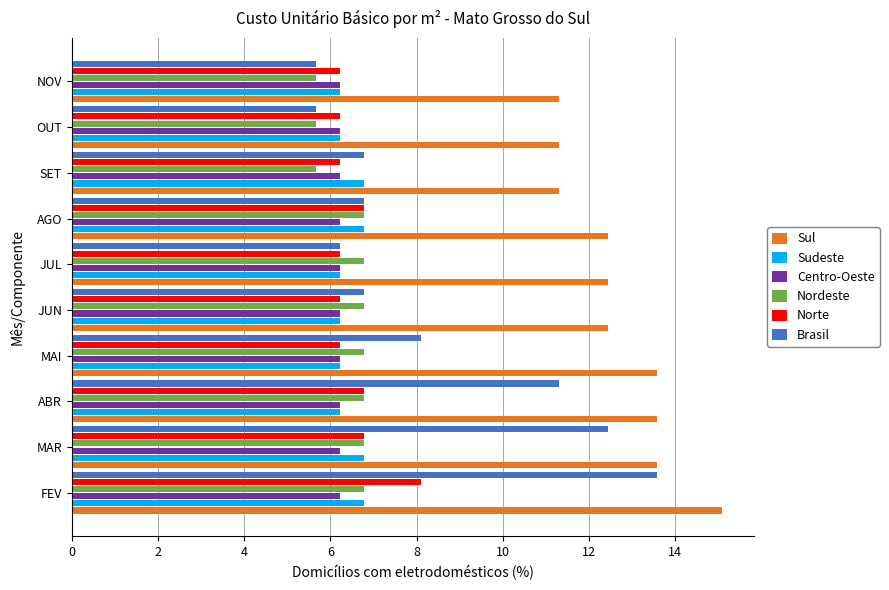

What is the difference between the highest and lowest values at MAI?

7.4